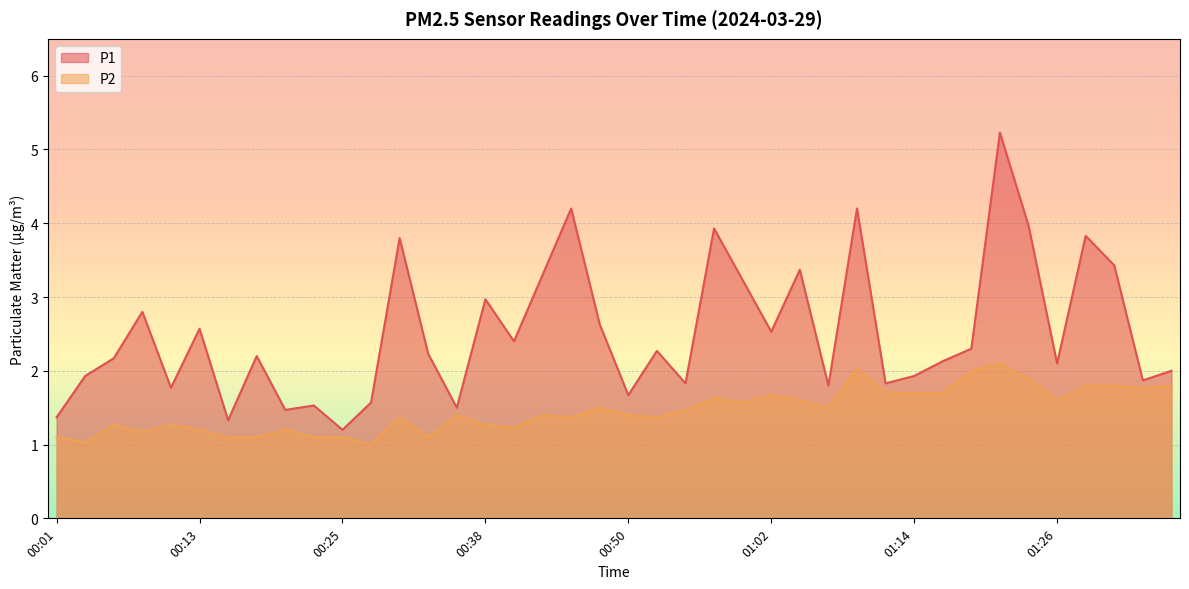

Reading left to right, transcribe all the data shown in this chart.

P1: 00:01=1.4	00:03=1.9	00:06=2.2	00:08=2.8	00:11=1.8	00:13=2.6	00:16=1.3	00:18=2.2	00:21=1.5	00:23=1.5	00:25=1.2	00:28=1.6	00:30=3.8	00:33=2.2	00:35=1.5	00:38=3.0	00:40=2.4	00:43=3.3	00:45=4.2	00:47=2.6	00:50=1.7	00:52=2.3	00:55=1.8	00:57=3.9	01:00=3.2	01:02=2.5	01:04=3.4	01:07=1.8	01:09=4.2	01:12=1.8	01:14=1.9	01:17=2.1	01:19=2.3	01:22=5.2	01:24=4.0	01:26=2.1	01:29=3.8	01:31=3.4	01:34=1.9	01:36=2.0
P2: 00:01=1.1	00:03=1.0	00:06=1.3	00:08=1.2	00:11=1.3	00:13=1.2	00:16=1.1	00:18=1.1	00:21=1.2	00:23=1.1	00:25=1.1	00:28=1.0	00:30=1.4	00:33=1.1	00:35=1.4	00:38=1.3	00:40=1.2	00:43=1.4	00:45=1.4	00:47=1.5	00:50=1.4	00:52=1.4	00:55=1.5	00:57=1.6	01:00=1.6	01:02=1.7	01:04=1.6	01:07=1.5	01:09=2.0	01:12=1.7	01:14=1.7	01:17=1.7	01:19=2.0	01:22=2.1	01:24=1.9	01:26=1.6	01:29=1.8	01:31=1.8	01:34=1.8	01:36=1.8